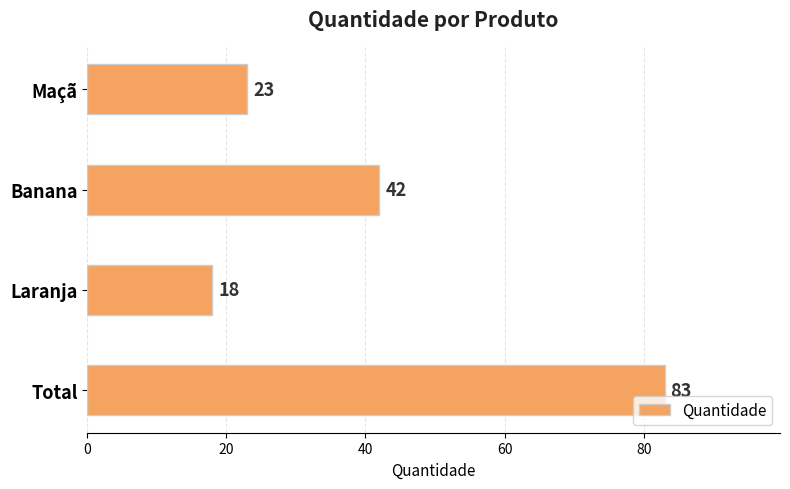

At which category does the chart reach its peak across all series?

Total